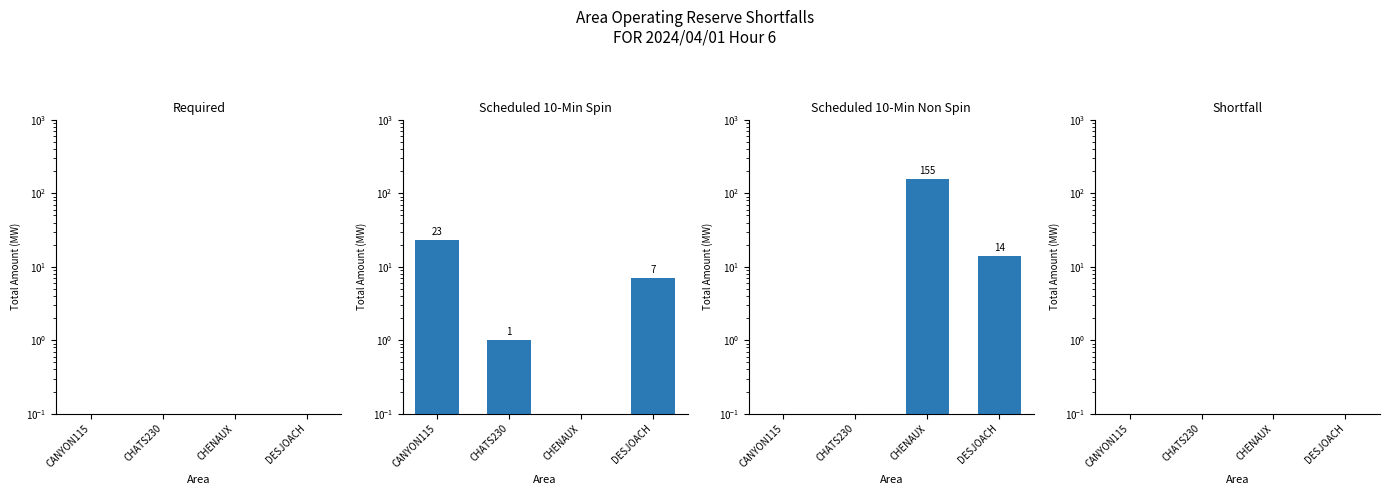

What is the total value across all series at DESJOACH?

21.2